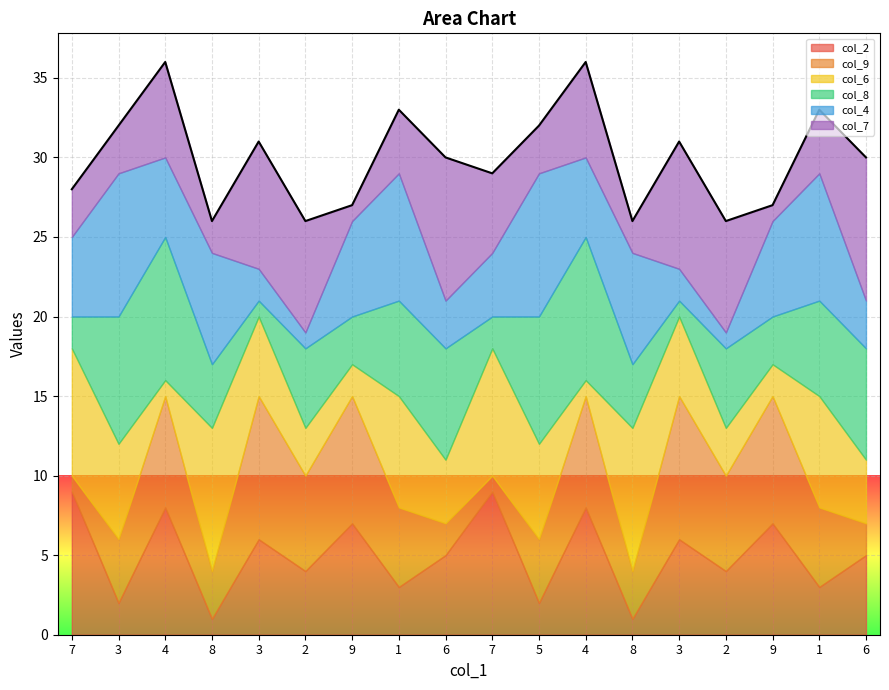

At which category does col_4 reach its first local valley?

4